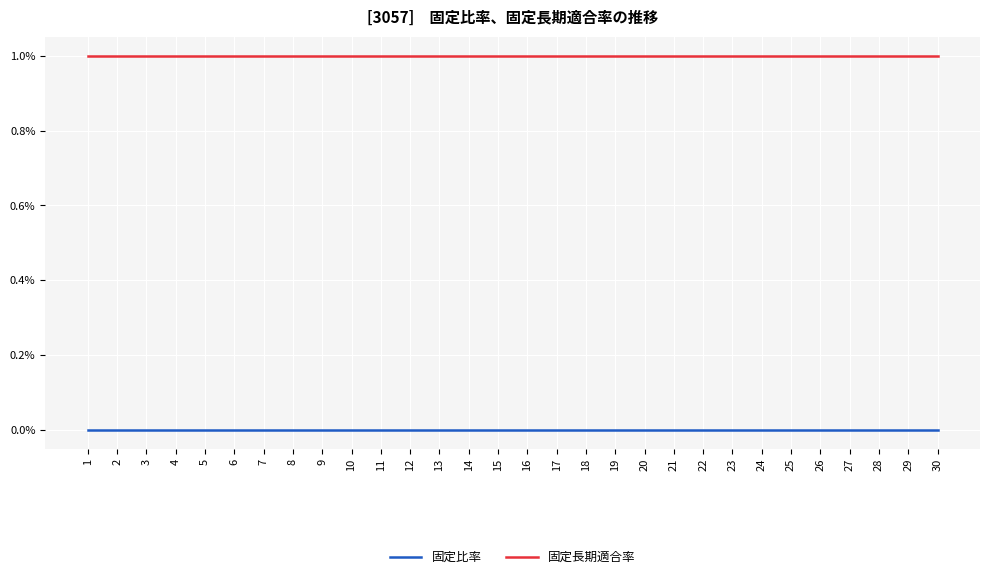

Reading left to right, extract all data points from this chart.

固定比率: 1=0	2=0	3=0	4=0	5=0	6=0	7=0	8=0	9=0	10=0	11=0	12=0	13=0	14=0	15=0	16=0	17=0	18=0	19=0	20=0	21=0	22=0	23=0	24=0	25=0	26=0	27=0	28=0	29=0	30=0
固定長期適合率: 1=1	2=1	3=1	4=1	5=1	6=1	7=1	8=1	9=1	10=1	11=1	12=1	13=1	14=1	15=1	16=1	17=1	18=1	19=1	20=1	21=1	22=1	23=1	24=1	25=1	26=1	27=1	28=1	29=1	30=1